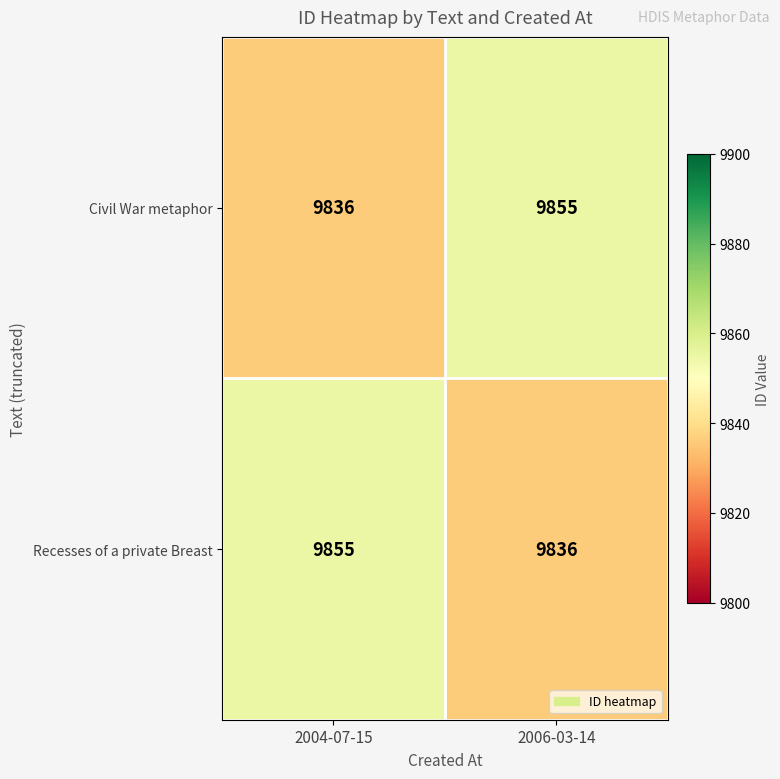

True or false: Recesses of a private Breast has a value of 9836 at 2006-03-14.

True